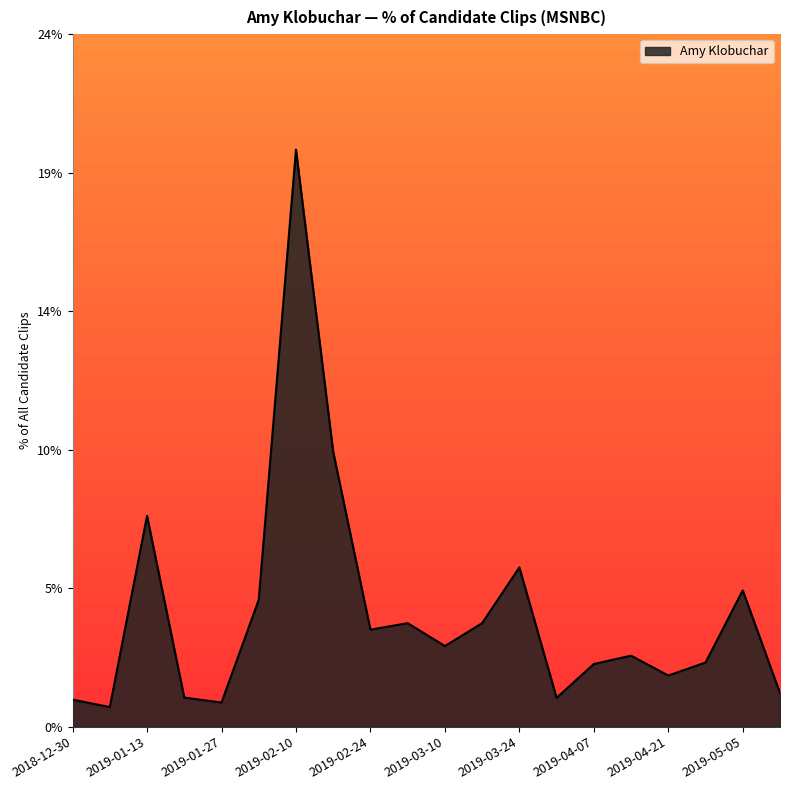

What is the label of the 10th point from the left?

2019-03-03